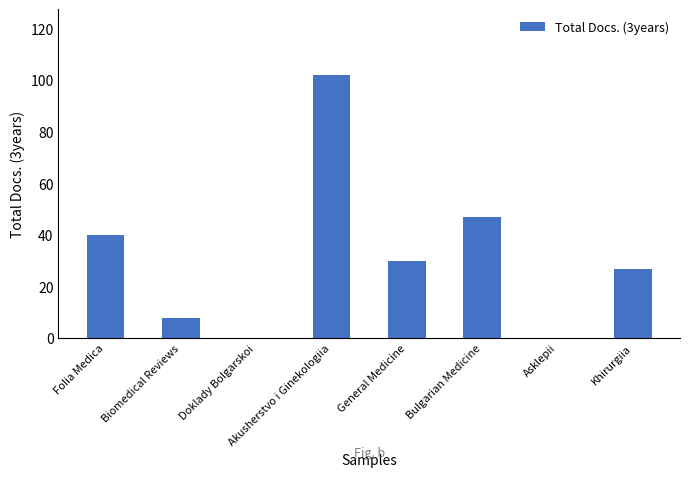

At which category does the chart reach its peak across all series?

Akusherstvo i Ginekologiia